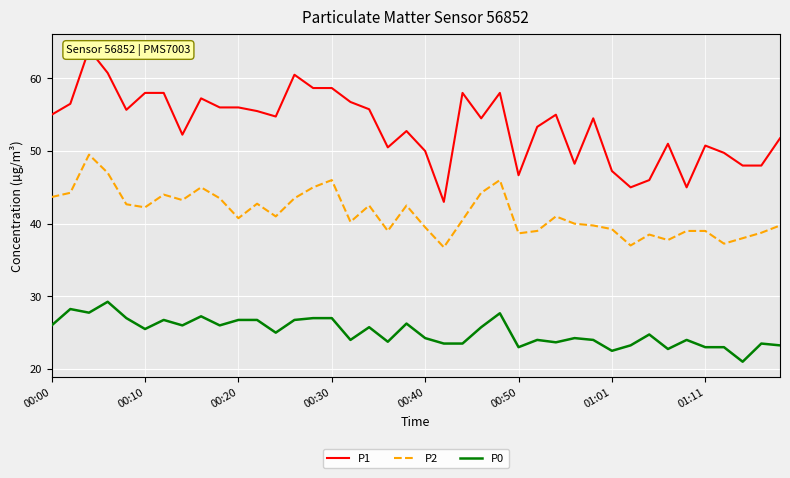

How many lines are shown in the chart?

3